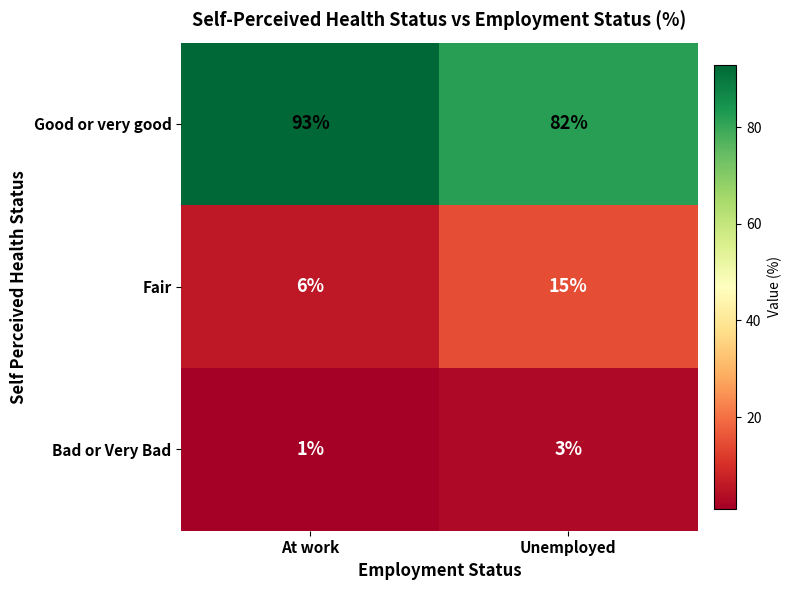

Which series has the largest total across all categories?

Good or very good